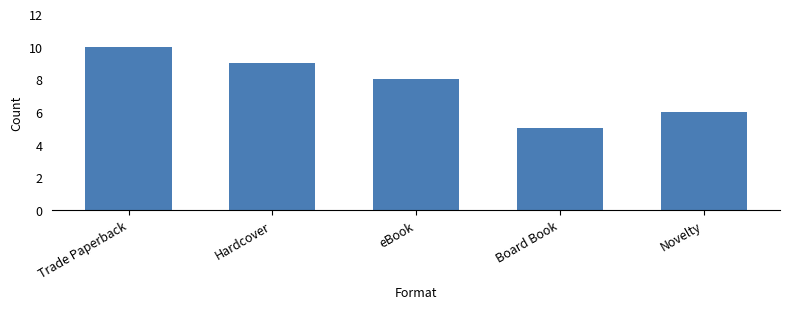

Reading left to right, transcribe all the data shown in this chart.

Trade Paperback=10	Hardcover=9	eBook=8	Board Book=5	Novelty=6